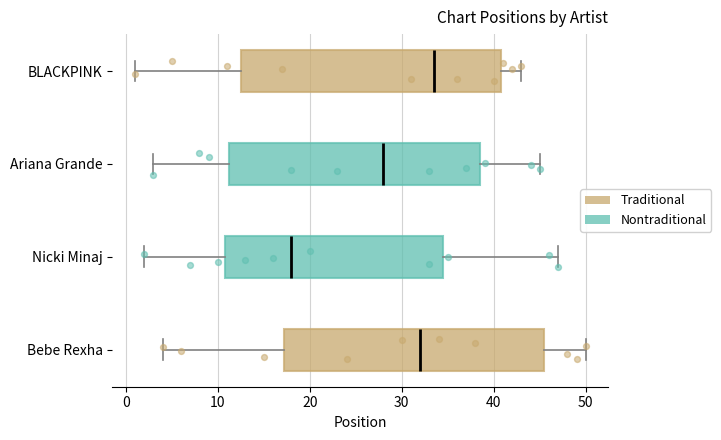

Reading bottom to top, transcribe this box plot: for each box, give where its median line is, the range the box spans, and where its two whiskers end, as read against the x-axis. The values are not printed on the chart, so give them approximately, as read against the axis.

Bebe Rexha: median 32, box 17 to 46, whiskers 4 to 50
Nicki Minaj: median 18, box 11 to 35, whiskers 2 to 47
Ariana Grande: median 28, box 11 to 39, whiskers 3 to 45
BLACKPINK: median 34, box 13 to 41, whiskers 1 to 43